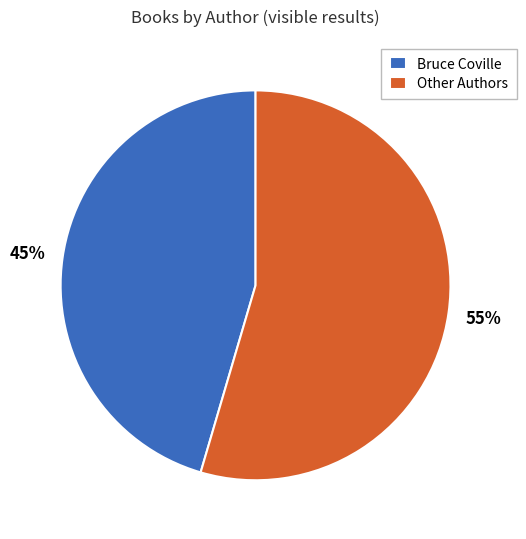

Is there any slice that represents more than half of the pie?

Yes